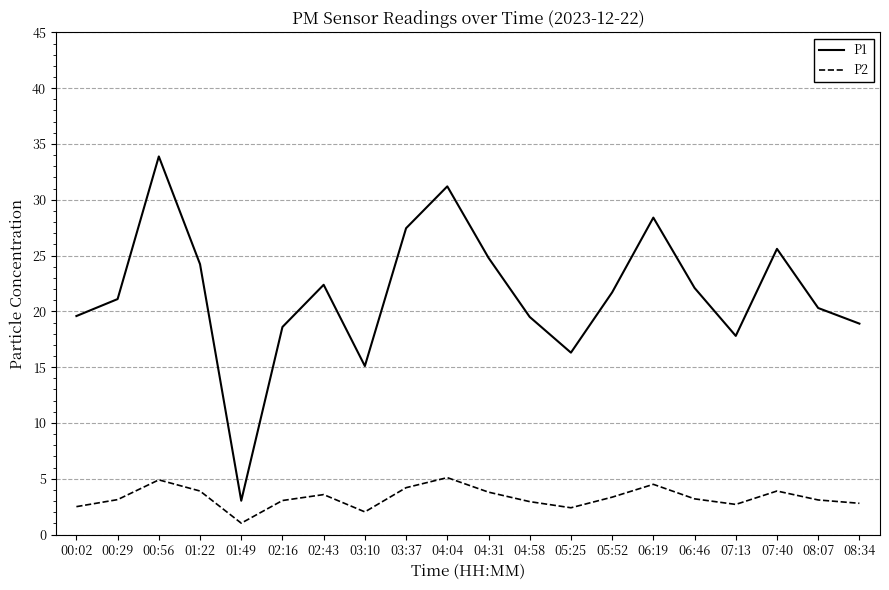

What position from the left is 05:52?

14